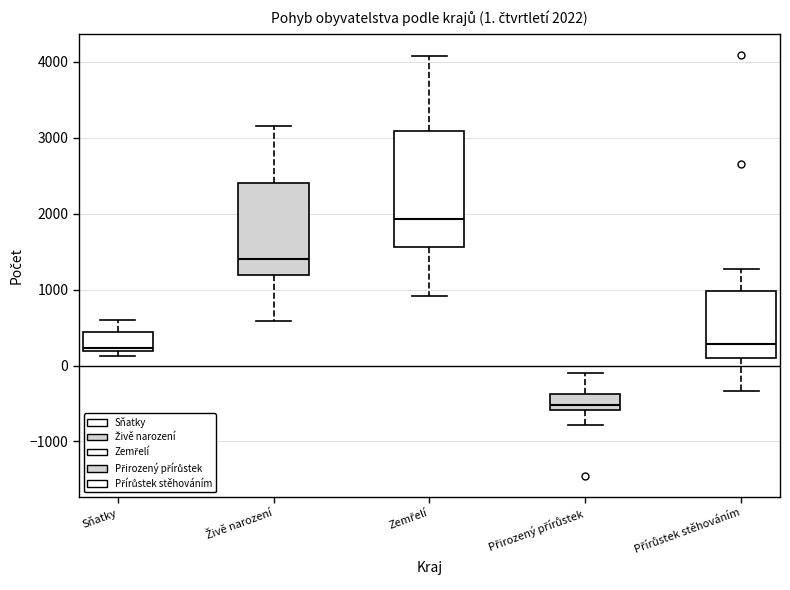

Comparing the boxes themselves (not the whiskers), which one is the tallest?

Zemřelí